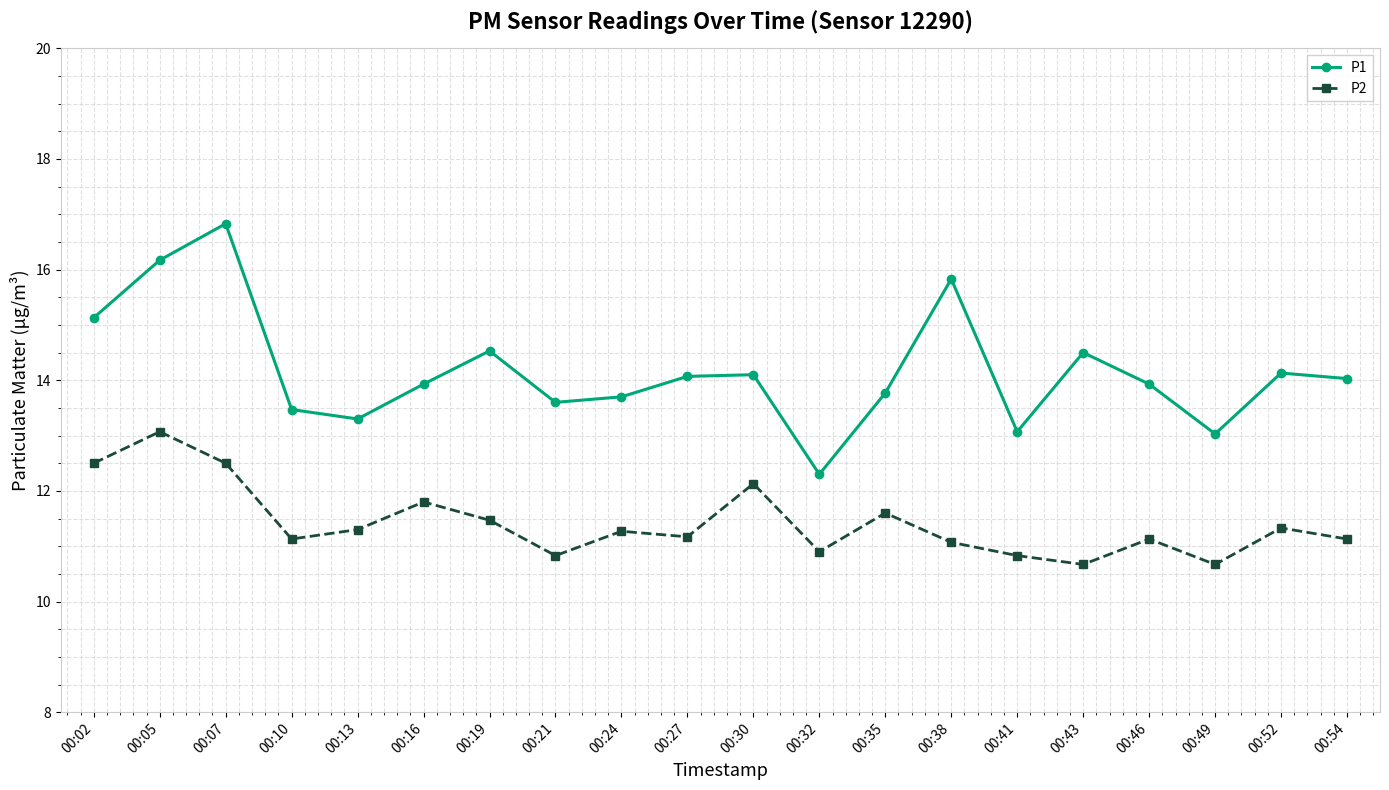

What is the value of the P2 point at the 6th from the left?

11.8